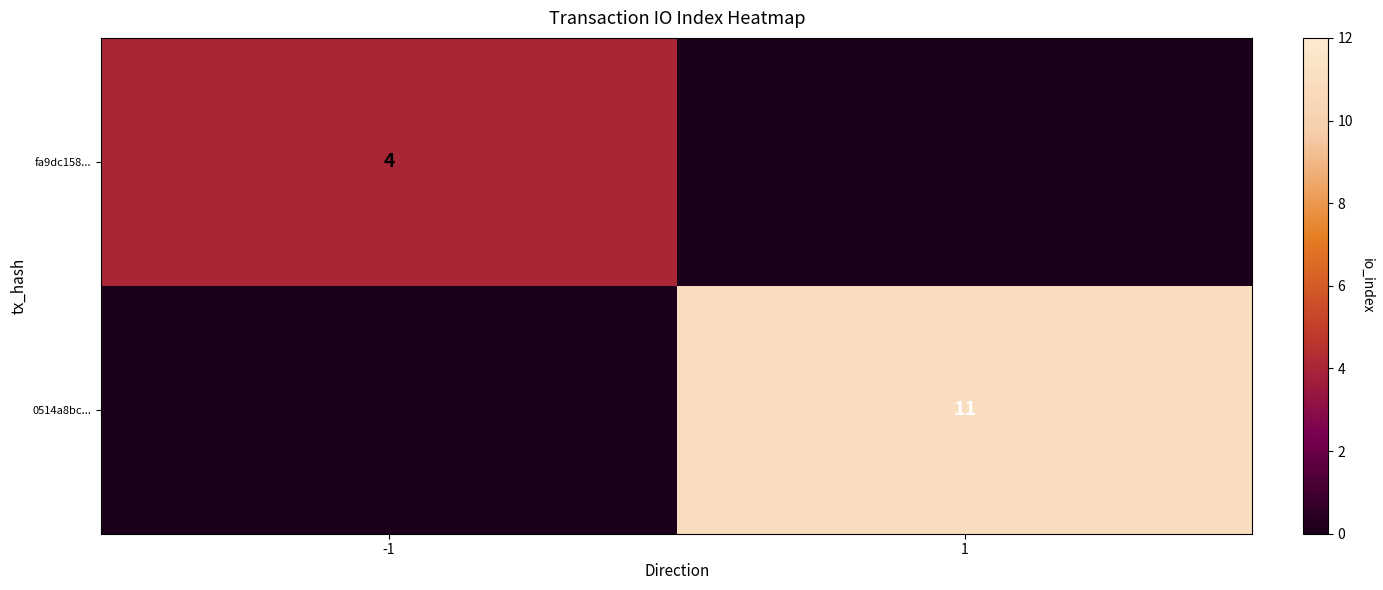

The fa9dc158... series shows 4 at -1. True or false?

True